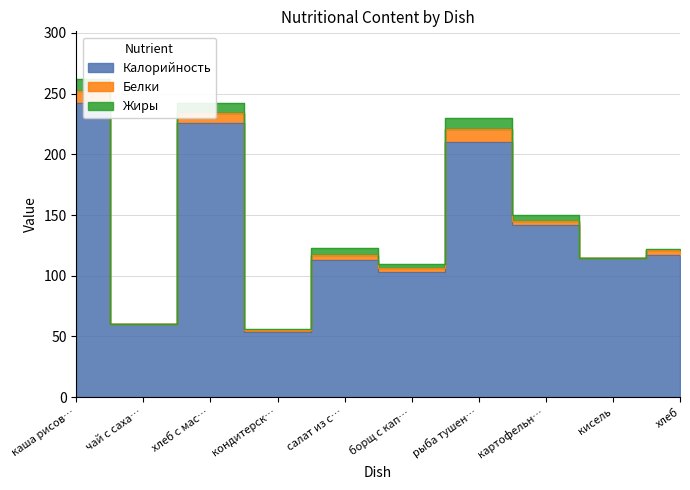

What are all the series names shown in the legend?

Калорийность, Белки, Жиры